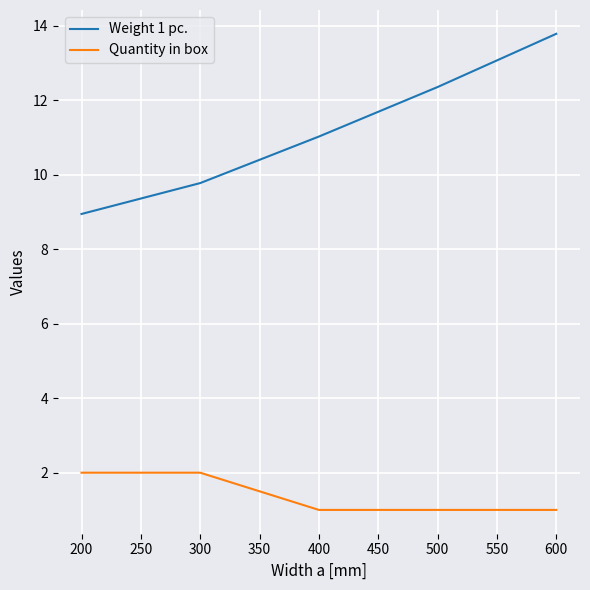

What is the maximum value shown in the chart?

13.8